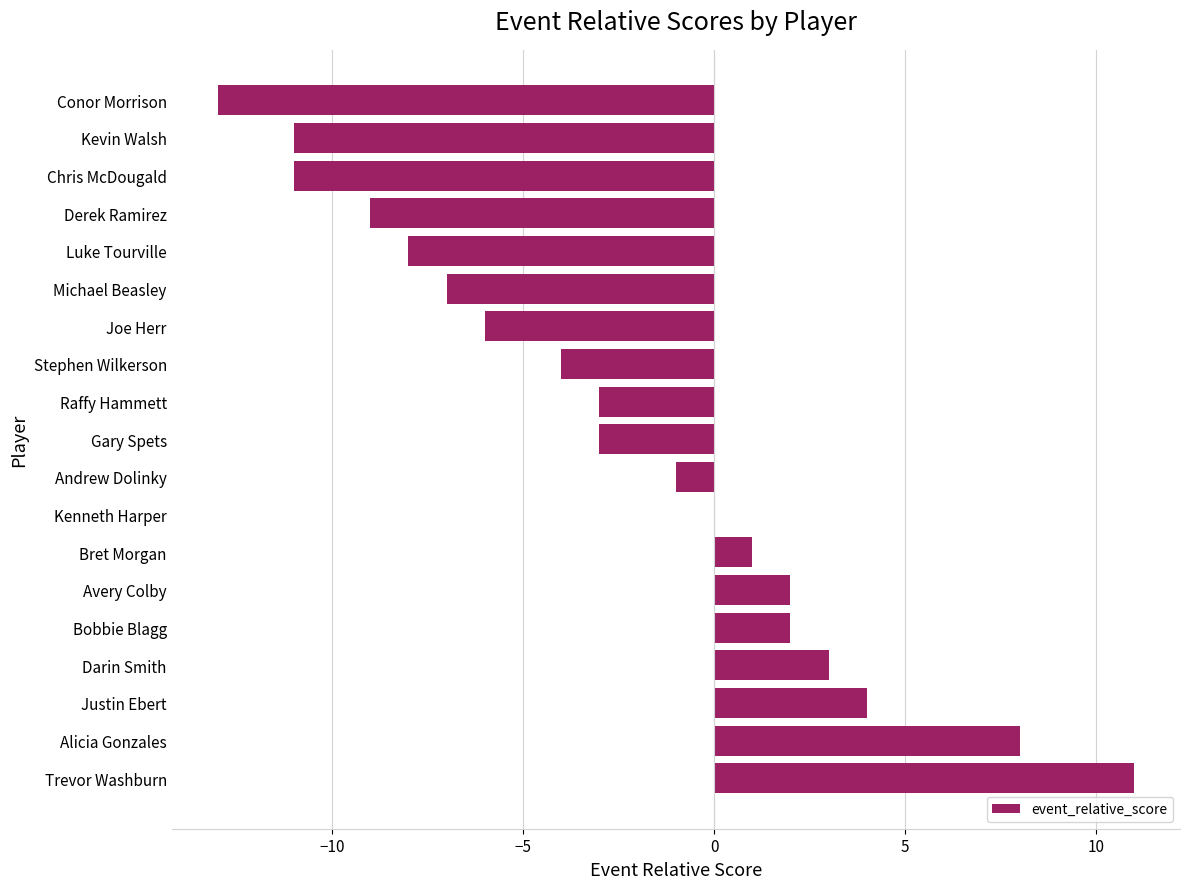

The value at Luke Tourville is -11. True or false?

False